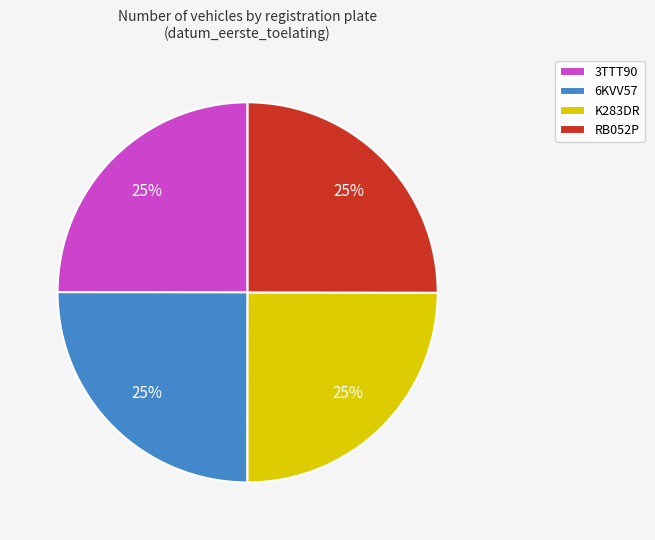

Is there a majority slice in this chart?

No